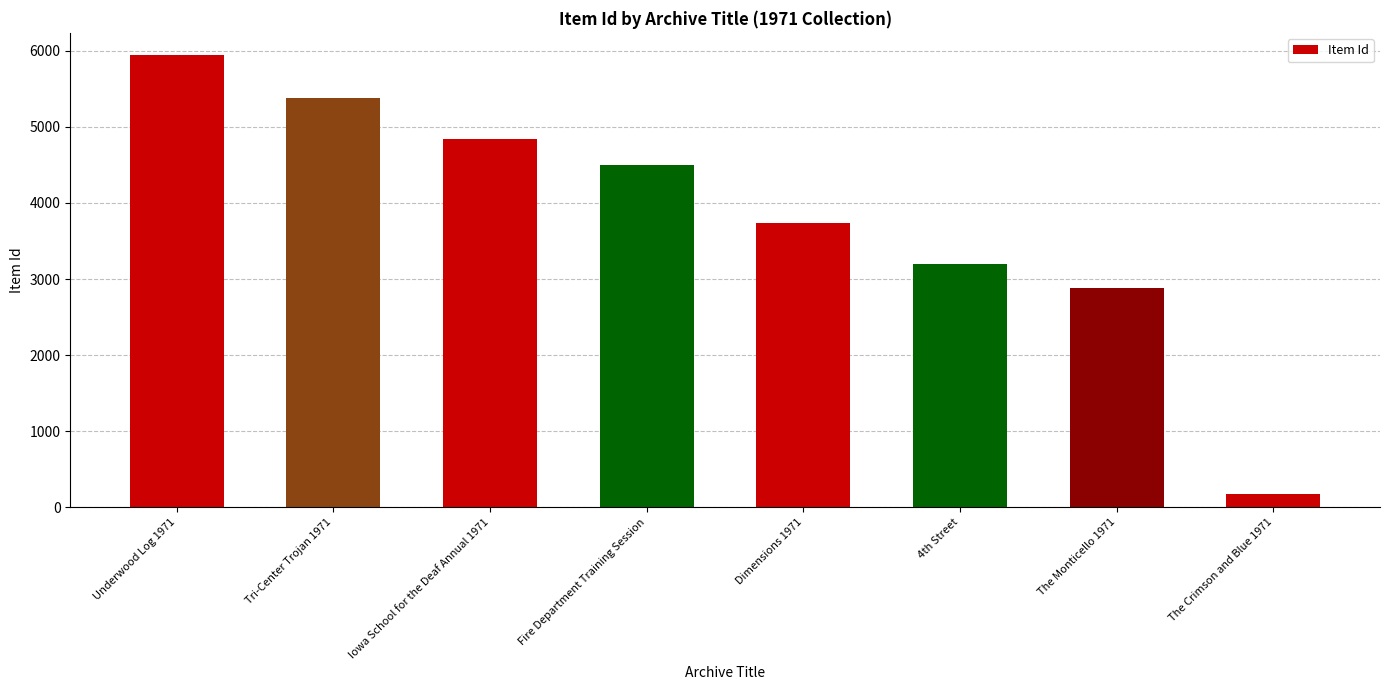

What is the average value?

3832